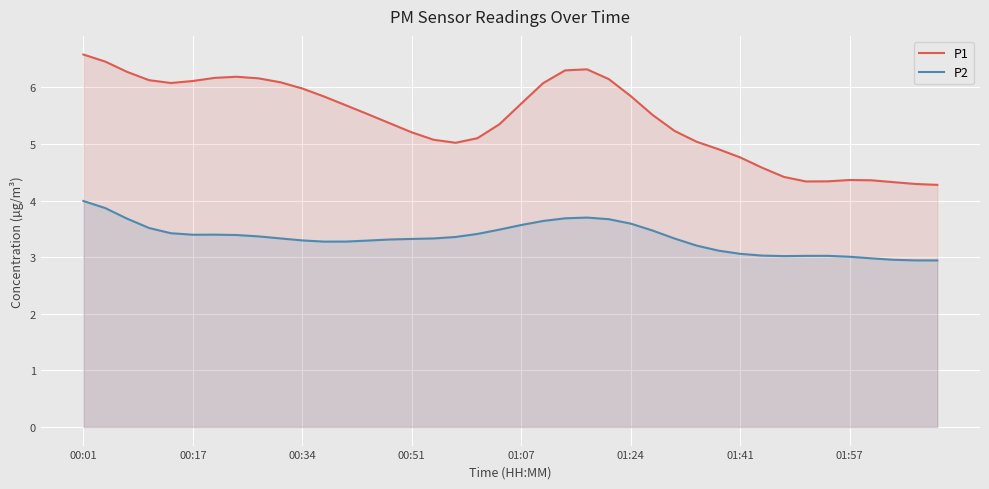

Which series has the largest total across all categories?

P1